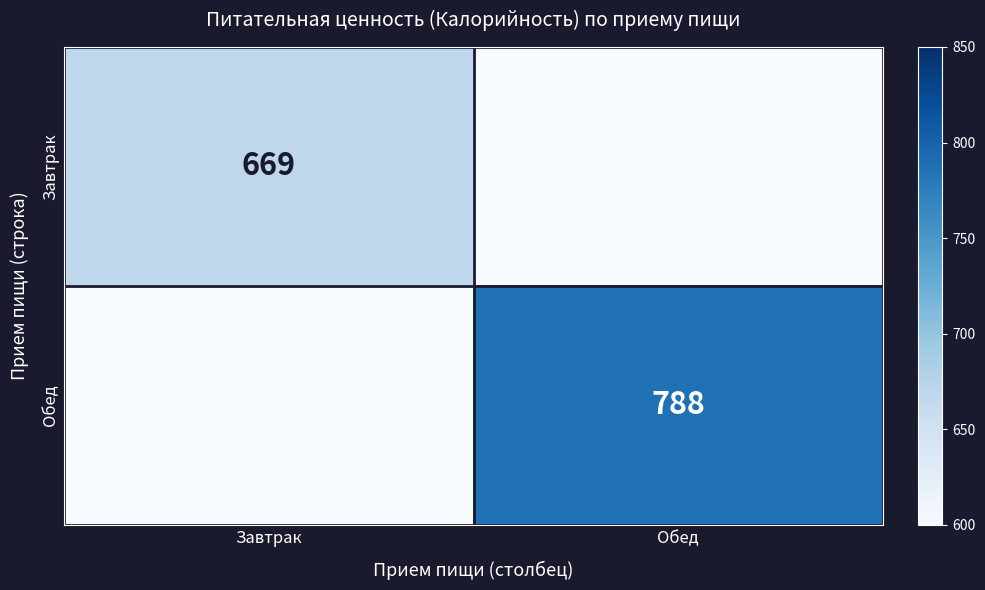

True or false: Завтрак has a value of 987 at Завтрак.

False